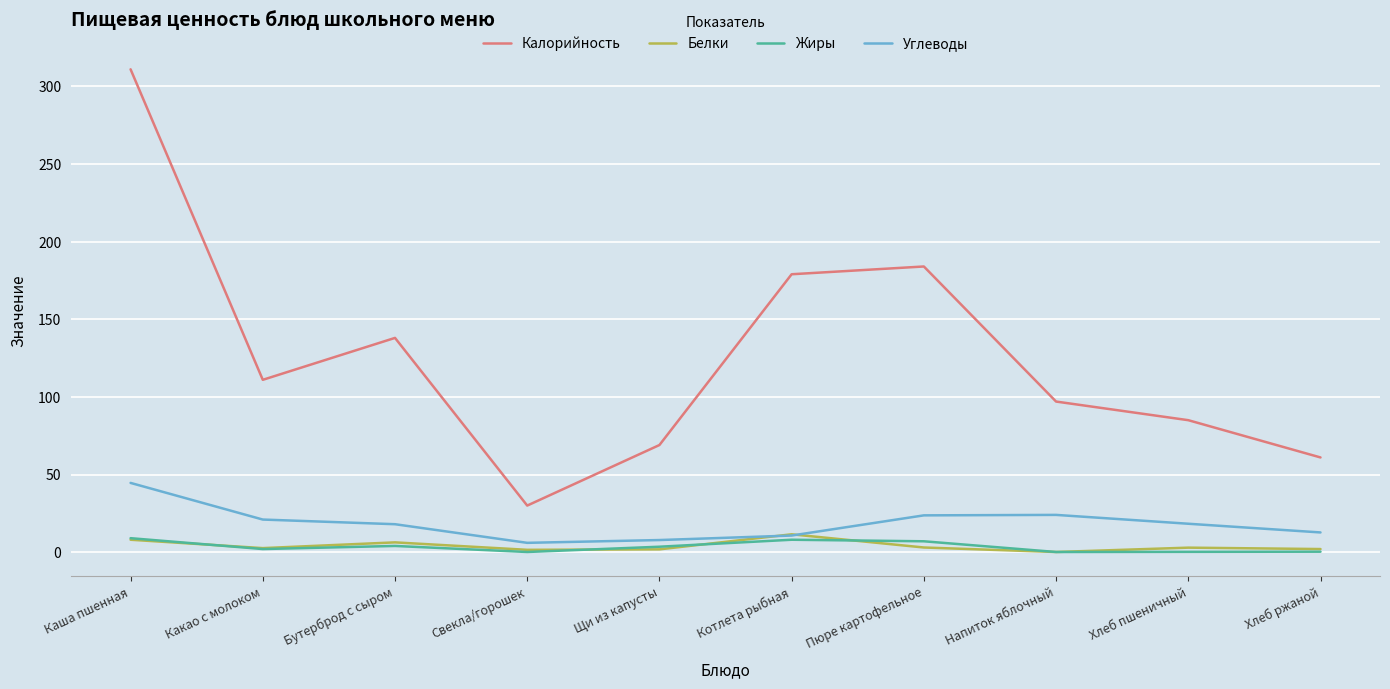

Does the chart have visible grid lines?

Yes